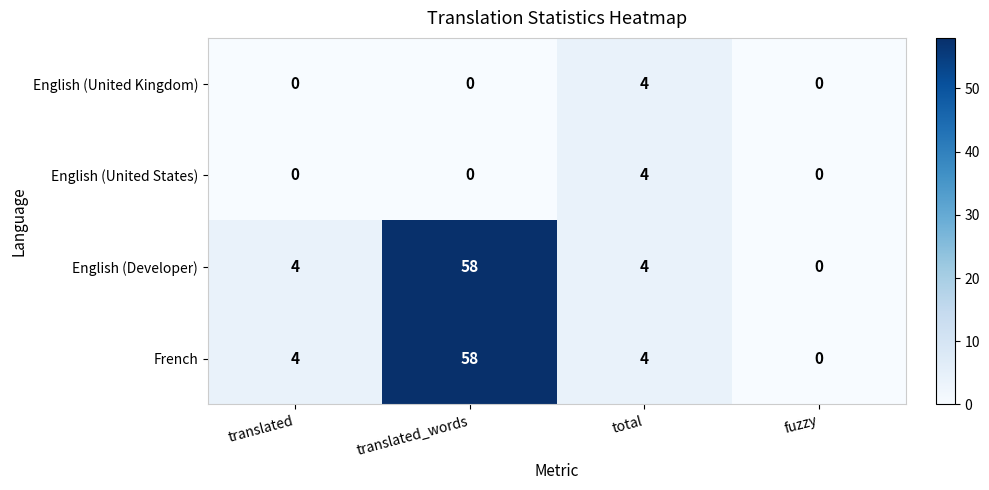

What is the difference between the maximum and second lowest values in the English (United States) series?

4